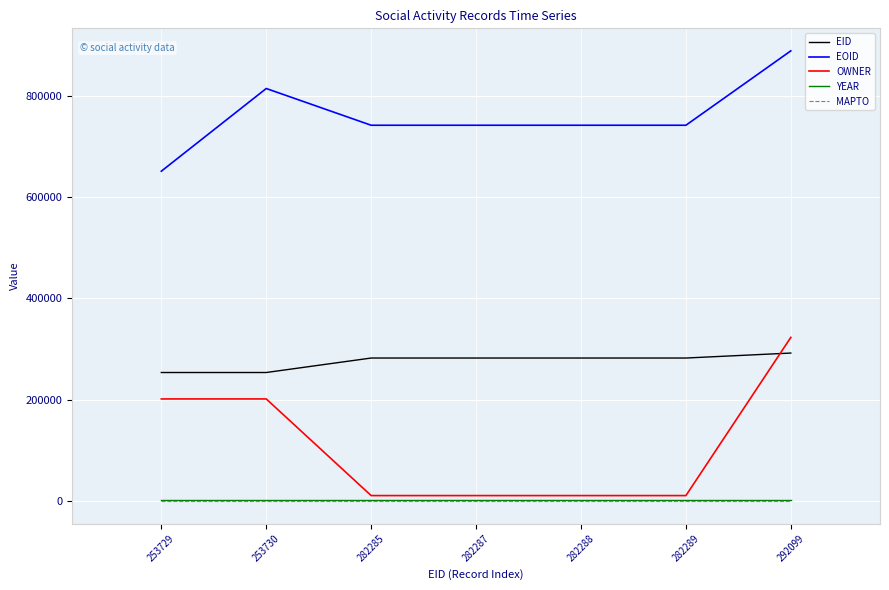

Between 282289 and 292099, which series saw the biggest shift?

OWNER